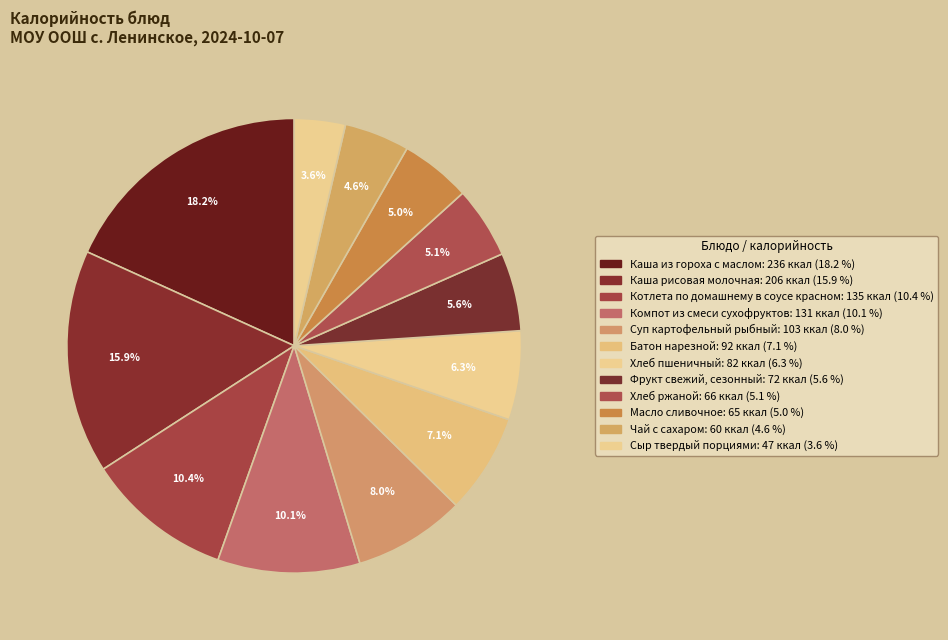

Does any single category account for the majority?

No